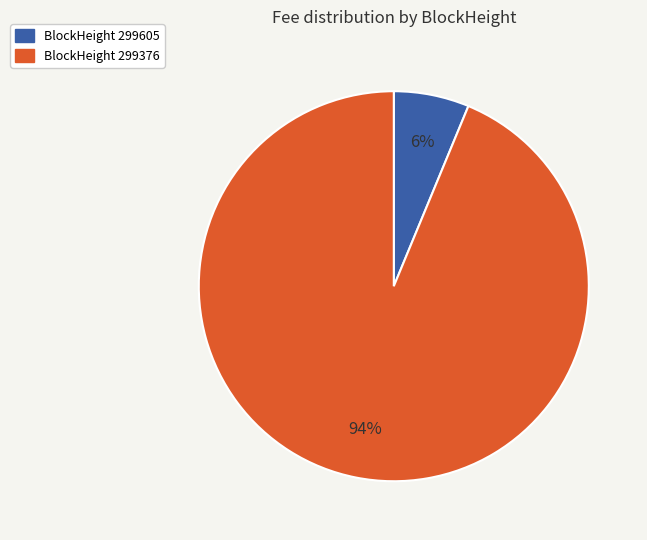

Is there a majority slice in this chart?

Yes